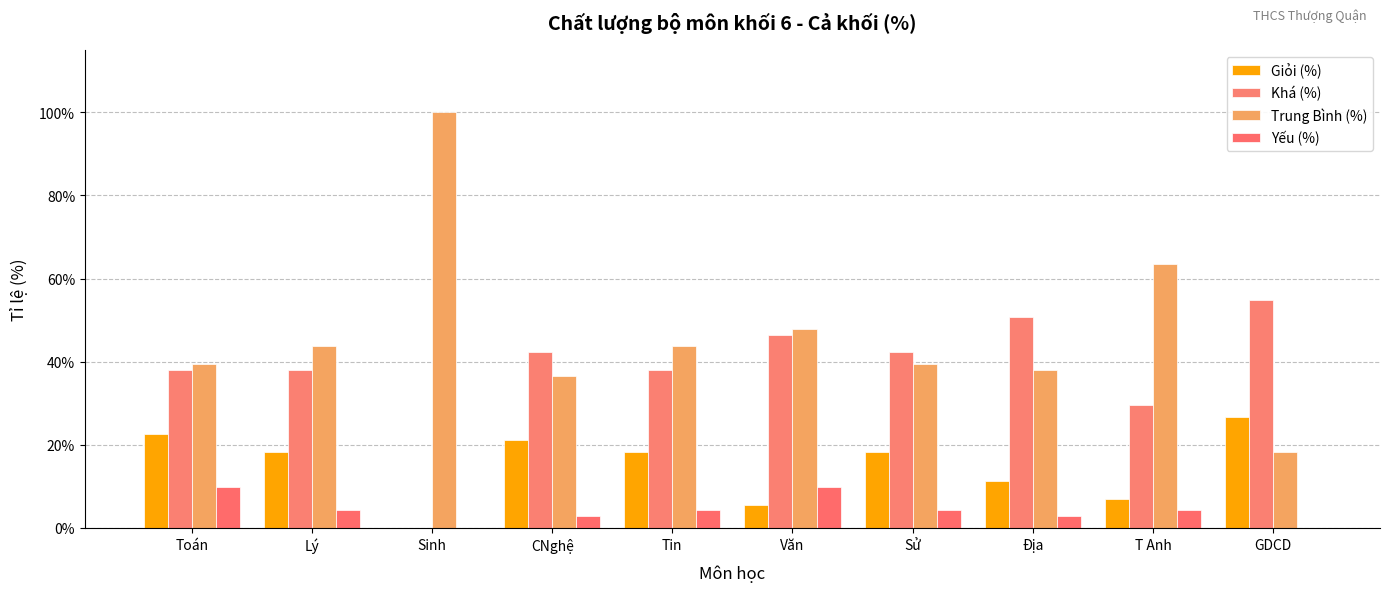

Are the bars horizontal?

No